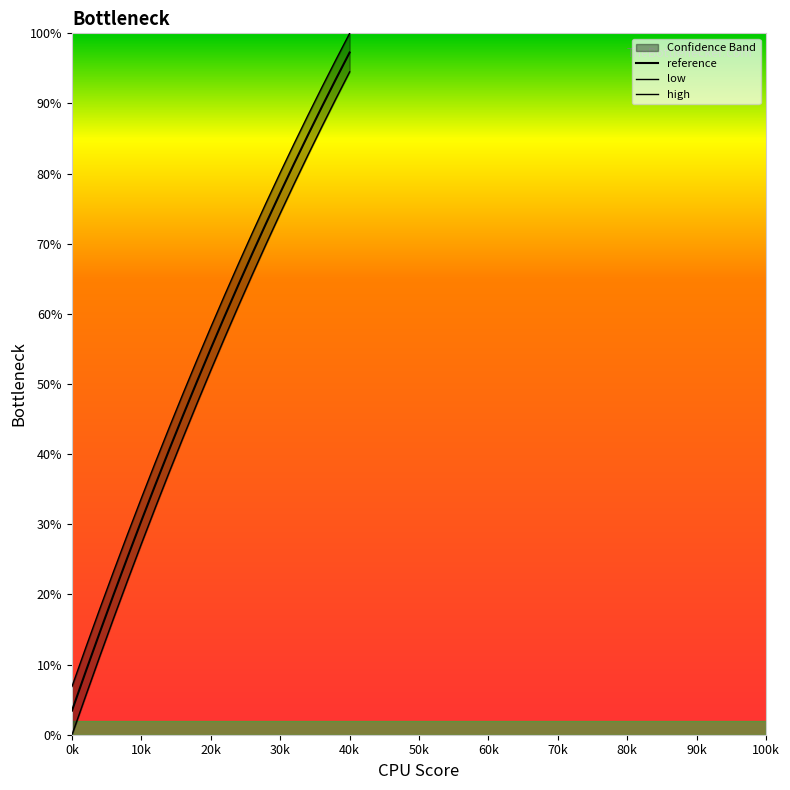

What is the value of the high point at the 14th from the left?

71.6